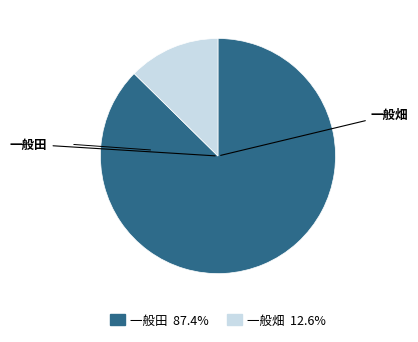

How many slices are in this pie chart?

2